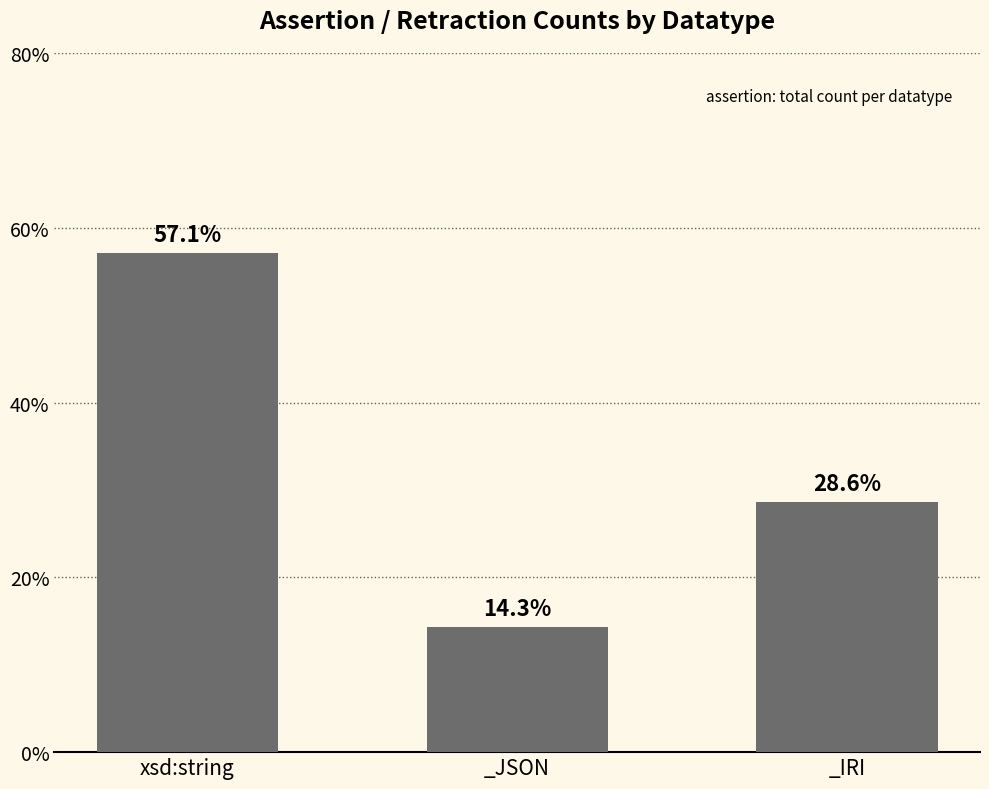

What is the sum of the values at _JSON and xsd:string?

71.4